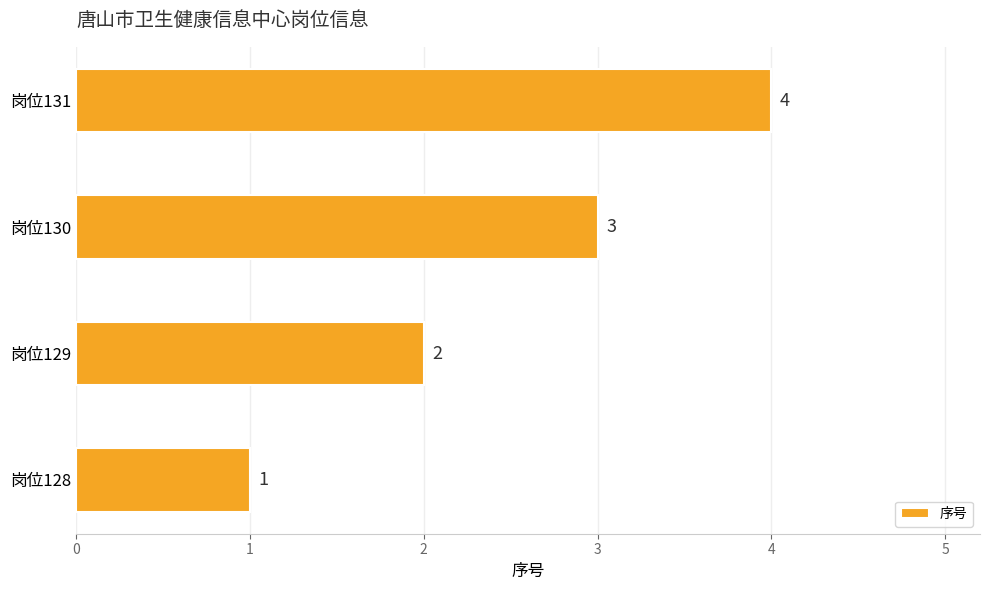

Rank the categories by value from lowest to highest.

岗位128, 岗位129, 岗位130, 岗位131